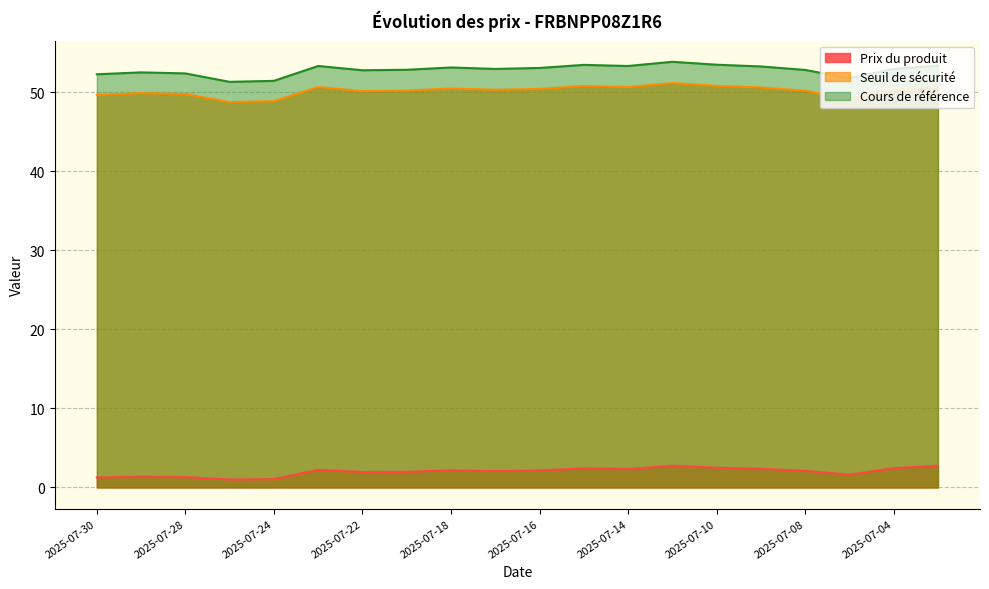

True or false: Seuil de sécurité has more than 0 points higher than both neighbors.

True